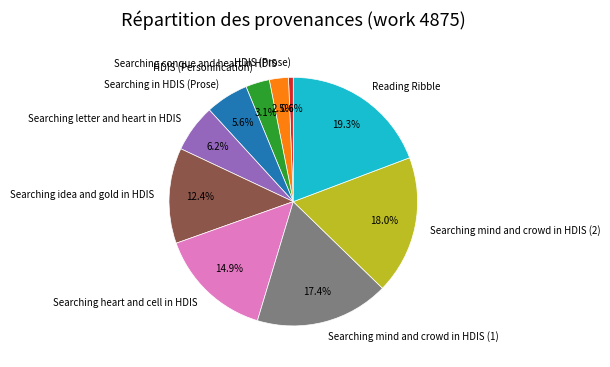

Between Searching heart and cell in HDIS and Searching mind and crowd in HDIS (1), which is larger?

Searching mind and crowd in HDIS (1)